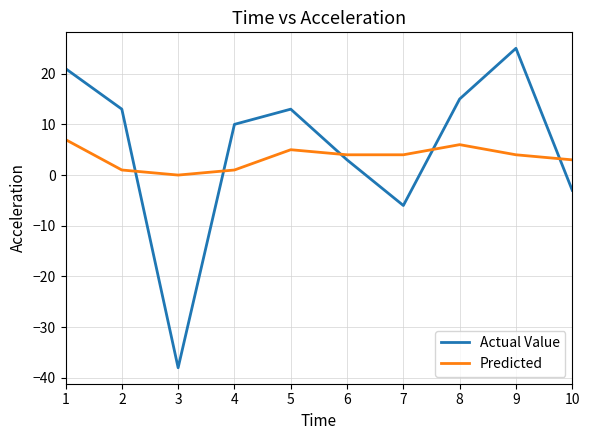

True or false: Actual Value and Predicted cross at least once.

True